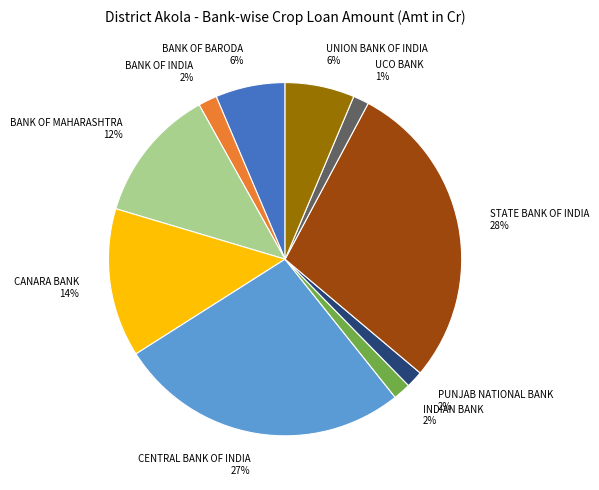

Combined, do CANARA BANK and INDIAN BANK account for over 50%?

No